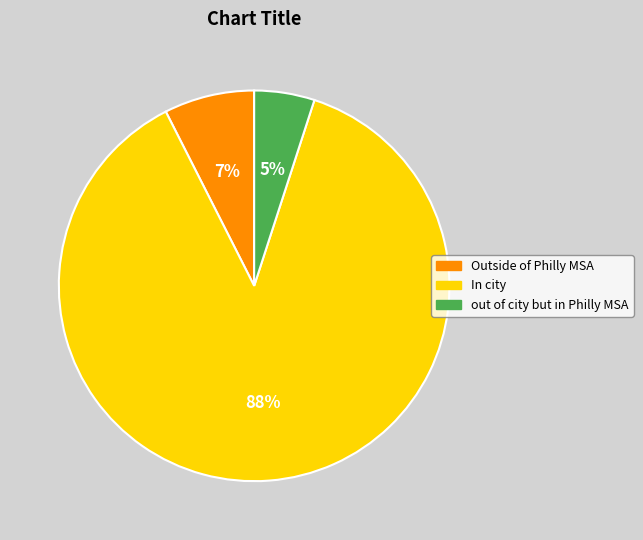

Which has a higher value, Outside of Philly MSA or out of city but in Philly MSA?

Outside of Philly MSA